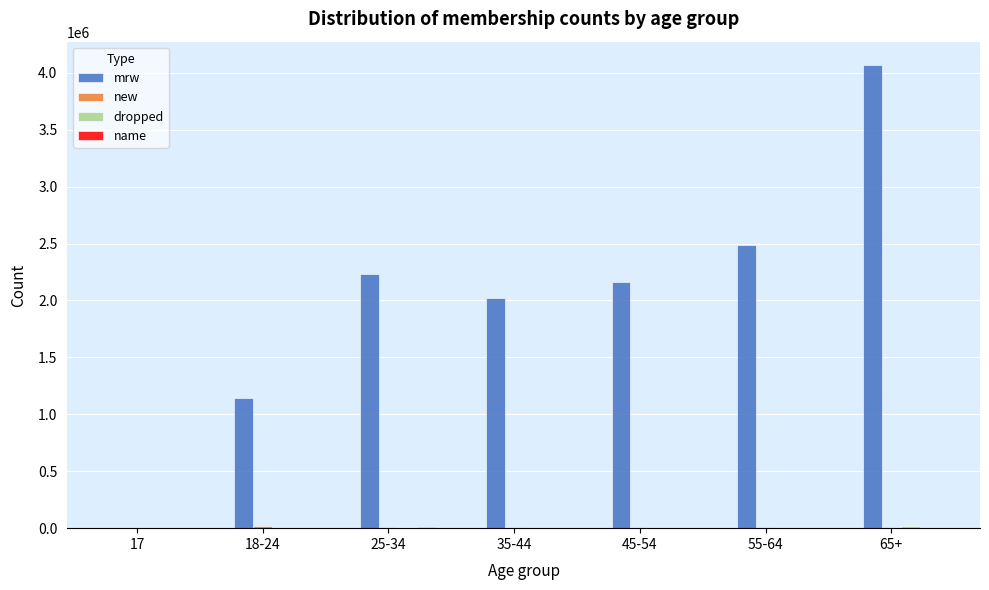

Between 18-24 and 35-44, which series saw the biggest shift?

mrw